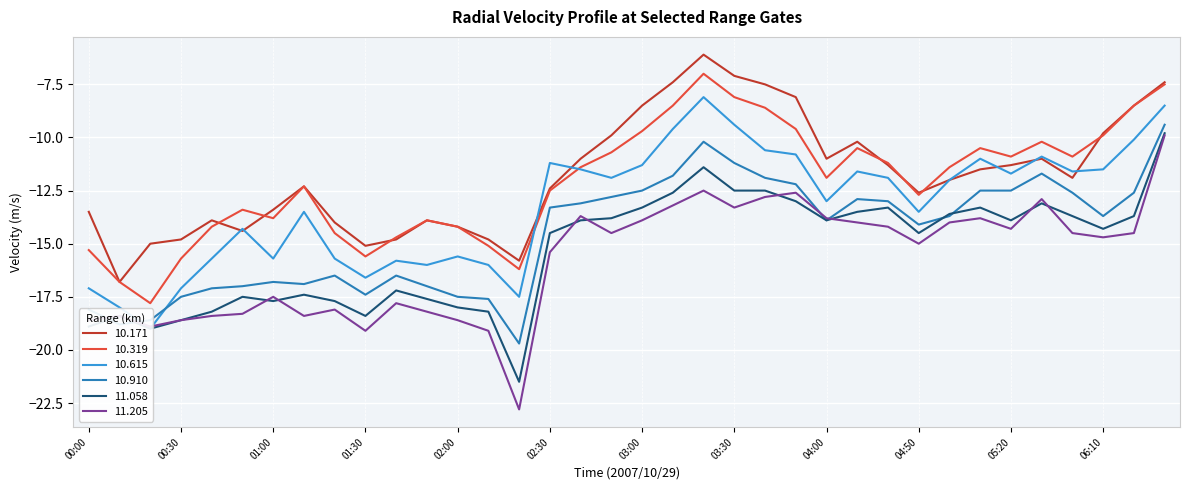

At which category does the chart reach its minimum across all series?

02:20